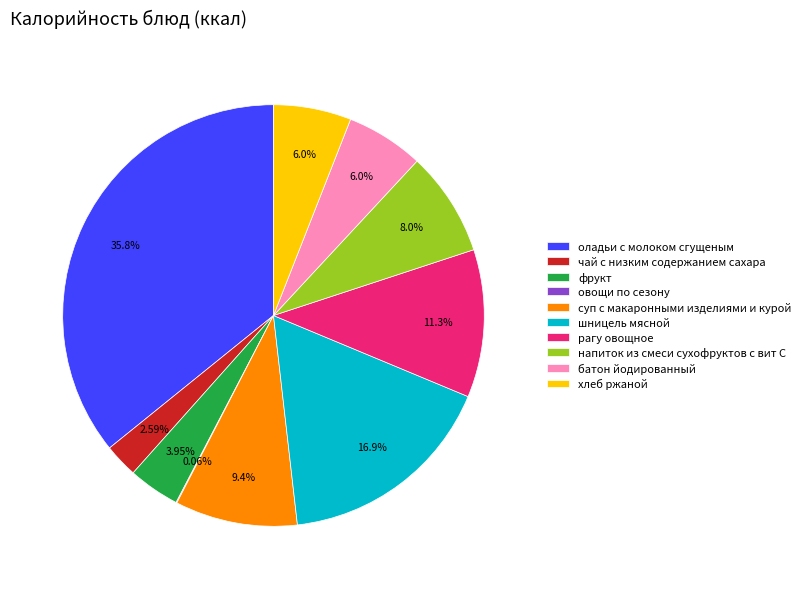

To the nearest percent, what portion does рагу овощное represent?

11%